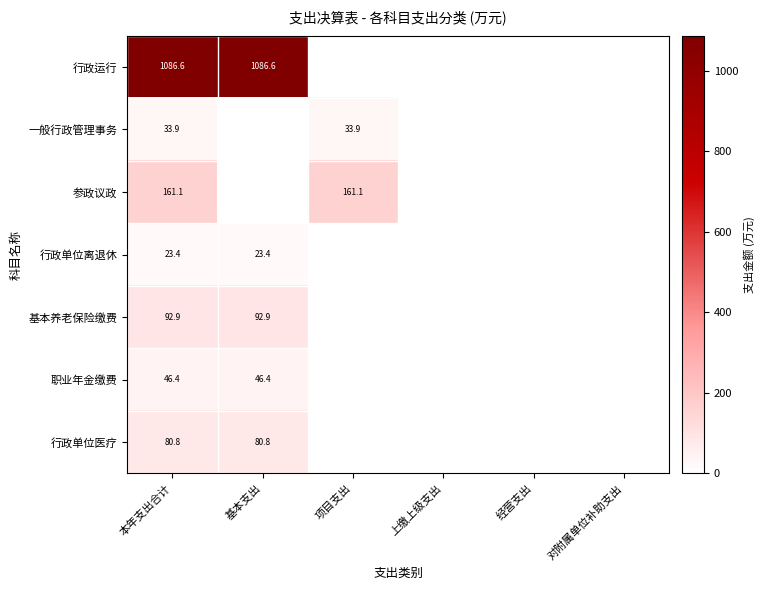

Is the value of 行政运行 at 本年支出合计 greater than the value of 一般行政管理事务 at 项目支出?

Yes